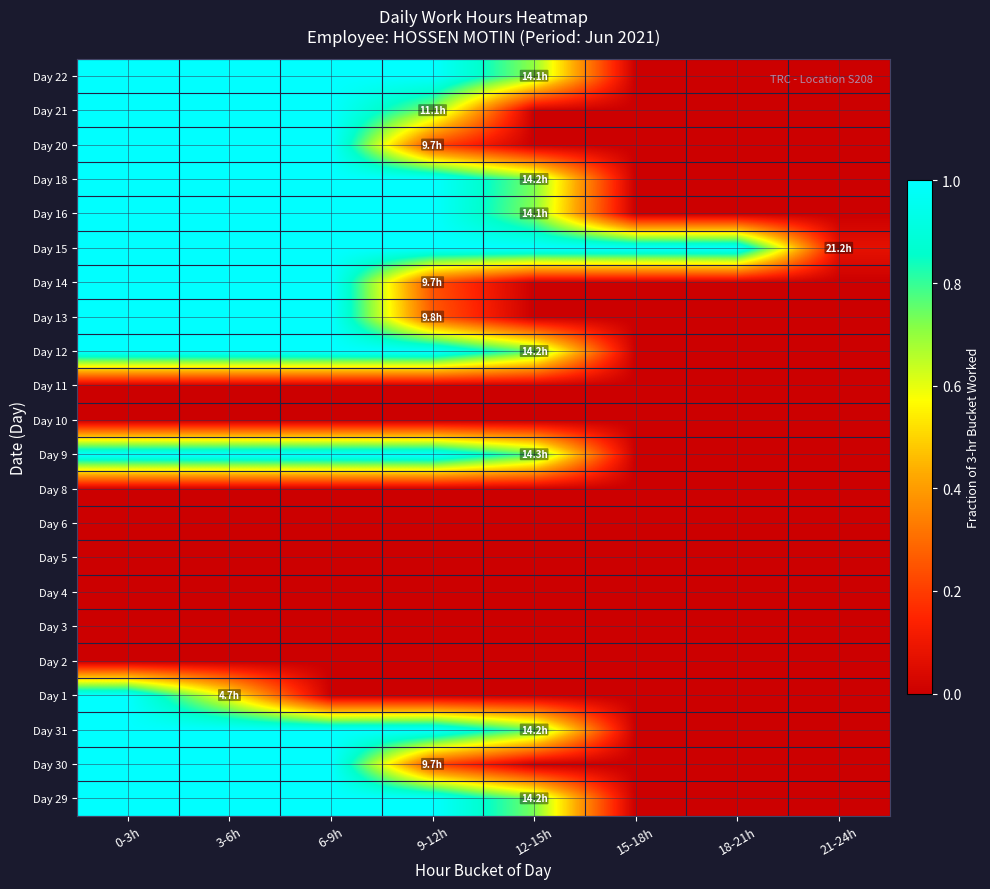

Reading right to left, transcribe all the data shown in this chart.

Day 29: 21-24h=0.0	18-21h=0.0	15-18h=0.0	12-15h=0.7	9-12h=1.0	6-9h=1.0	3-6h=1.0	0-3h=1.0
Day 30: 21-24h=0.0	18-21h=0.0	15-18h=0.0	12-15h=0.0	9-12h=0.2	6-9h=1.0	3-6h=1.0	0-3h=1.0
Day 31: 21-24h=0.0	18-21h=0.0	15-18h=0.0	12-15h=0.8	9-12h=1.0	6-9h=1.0	3-6h=1.0	0-3h=1.0
Day 1: 21-24h=0.0	18-21h=0.0	15-18h=0.0	12-15h=0.0	9-12h=0.0	6-9h=0.0	3-6h=0.6	0-3h=1.0
Day 2: 21-24h=0.0	18-21h=0.0	15-18h=0.0	12-15h=0.0	9-12h=0.0	6-9h=0.0	3-6h=0.0	0-3h=0.0
Day 3: 21-24h=0.0	18-21h=0.0	15-18h=0.0	12-15h=0.0	9-12h=0.0	6-9h=0.0	3-6h=0.0	0-3h=0.0
Day 4: 21-24h=0.0	18-21h=0.0	15-18h=0.0	12-15h=0.0	9-12h=0.0	6-9h=0.0	3-6h=0.0	0-3h=0.0
Day 5: 21-24h=0.0	18-21h=0.0	15-18h=0.0	12-15h=0.0	9-12h=0.0	6-9h=0.0	3-6h=0.0	0-3h=0.0
Day 6: 21-24h=0.0	18-21h=0.0	15-18h=0.0	12-15h=0.0	9-12h=0.0	6-9h=0.0	3-6h=0.0	0-3h=0.0
Day 8: 21-24h=0.0	18-21h=0.0	15-18h=0.0	12-15h=0.0	9-12h=0.0	6-9h=0.0	3-6h=0.0	0-3h=0.0
Day 9: 21-24h=0.0	18-21h=0.0	15-18h=0.0	12-15h=0.8	9-12h=1.0	6-9h=1.0	3-6h=1.0	0-3h=1.0
Day 10: 21-24h=0.0	18-21h=0.0	15-18h=0.0	12-15h=0.0	9-12h=0.0	6-9h=0.0	3-6h=0.0	0-3h=0.0
Day 11: 21-24h=0.0	18-21h=0.0	15-18h=0.0	12-15h=0.0	9-12h=0.0	6-9h=0.0	3-6h=0.0	0-3h=0.0
Day 12: 21-24h=0.0	18-21h=0.0	15-18h=0.0	12-15h=0.7	9-12h=1.0	6-9h=1.0	3-6h=1.0	0-3h=1.0
Day 13: 21-24h=0.0	18-21h=0.0	15-18h=0.0	12-15h=0.0	9-12h=0.3	6-9h=1.0	3-6h=1.0	0-3h=1.0
Day 14: 21-24h=0.0	18-21h=0.0	15-18h=0.0	12-15h=0.0	9-12h=0.2	6-9h=1.0	3-6h=1.0	0-3h=1.0
Day 15: 21-24h=0.1	18-21h=1.0	15-18h=1.0	12-15h=1.0	9-12h=1.0	6-9h=1.0	3-6h=1.0	0-3h=1.0
Day 16: 21-24h=0.0	18-21h=0.0	15-18h=0.0	12-15h=0.7	9-12h=1.0	6-9h=1.0	3-6h=1.0	0-3h=1.0
Day 18: 21-24h=0.0	18-21h=0.0	15-18h=0.0	12-15h=0.7	9-12h=1.0	6-9h=1.0	3-6h=1.0	0-3h=1.0
Day 20: 21-24h=0.0	18-21h=0.0	15-18h=0.0	12-15h=0.0	9-12h=0.2	6-9h=1.0	3-6h=1.0	0-3h=1.0
Day 21: 21-24h=0.0	18-21h=0.0	15-18h=0.0	12-15h=0.0	9-12h=0.7	6-9h=1.0	3-6h=1.0	0-3h=1.0
Day 22: 21-24h=0.0	18-21h=0.0	15-18h=0.0	12-15h=0.7	9-12h=1.0	6-9h=1.0	3-6h=1.0	0-3h=1.0